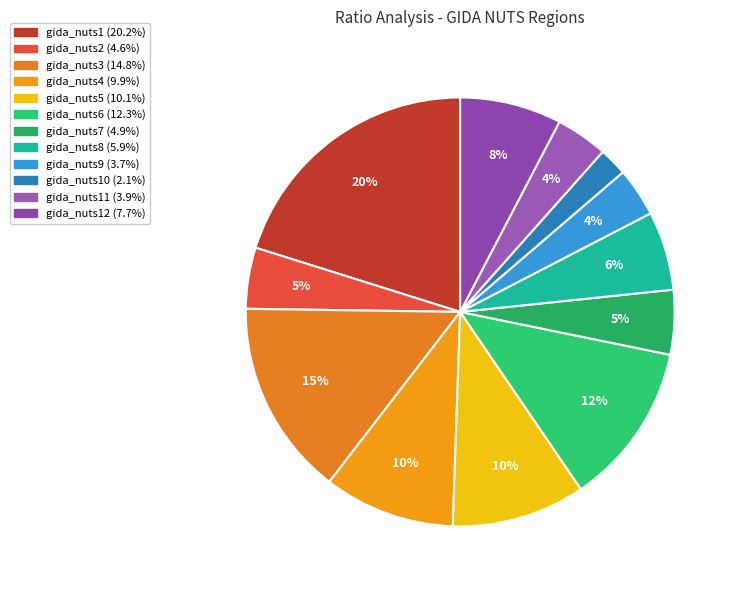

To the nearest percent, what is the difference between the largest and smallest slice percentages?

18%